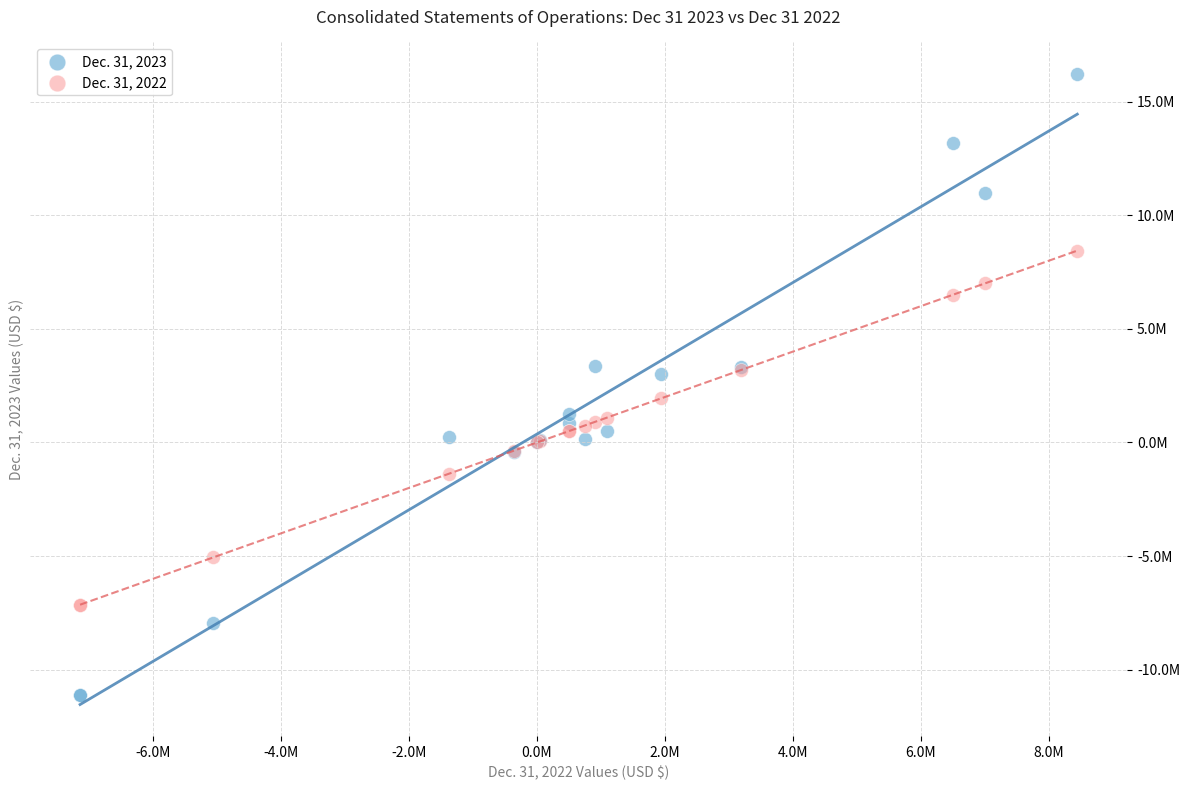

What are all the series names shown in the legend?

Dec. 31, 2023, Dec. 31, 2022